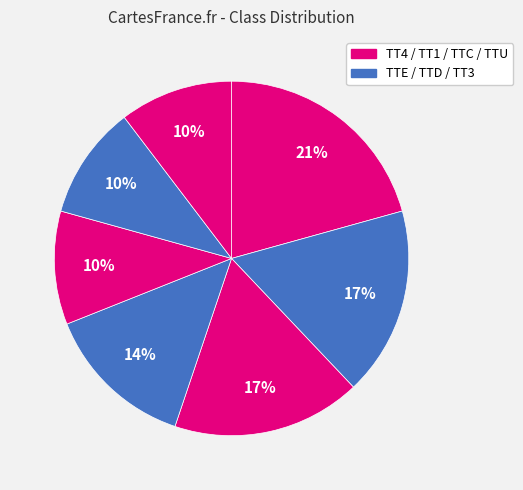

Which category has the smallest portion of the pie?

TTU